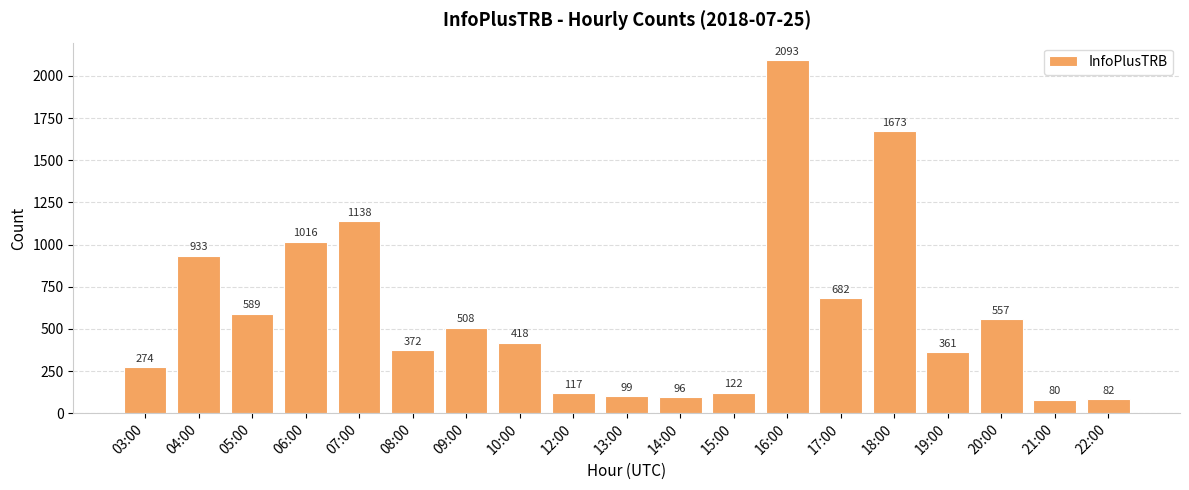

How many series are shown in this chart?

1